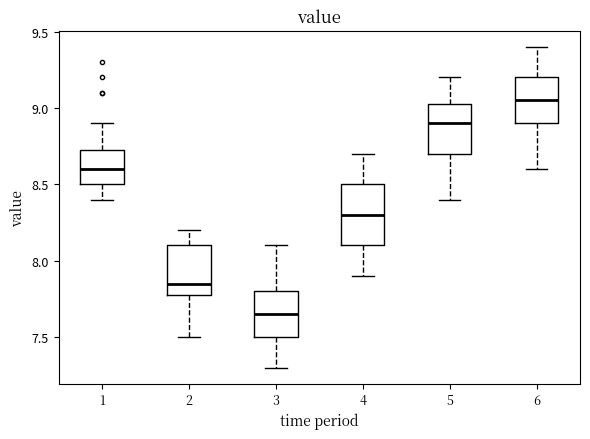

Comparing the boxes themselves (not the whiskers), which one is the tallest?

4